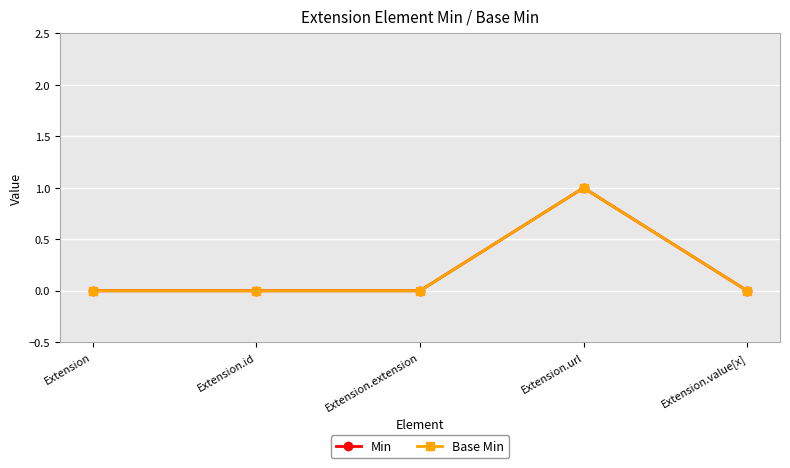

Rank the series at Extension from lowest to highest value.

Min, Base Min